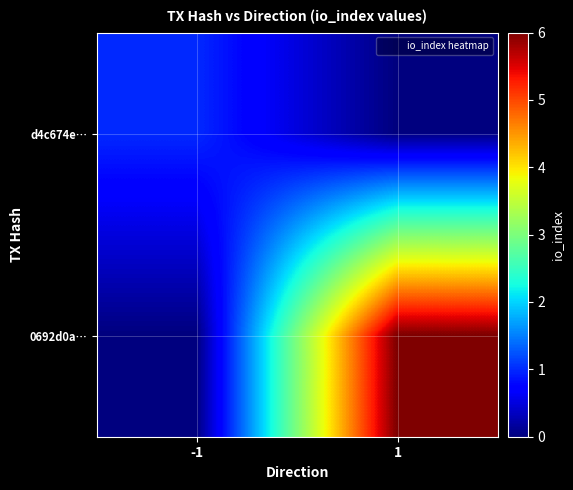

How many data points does each series have?

2